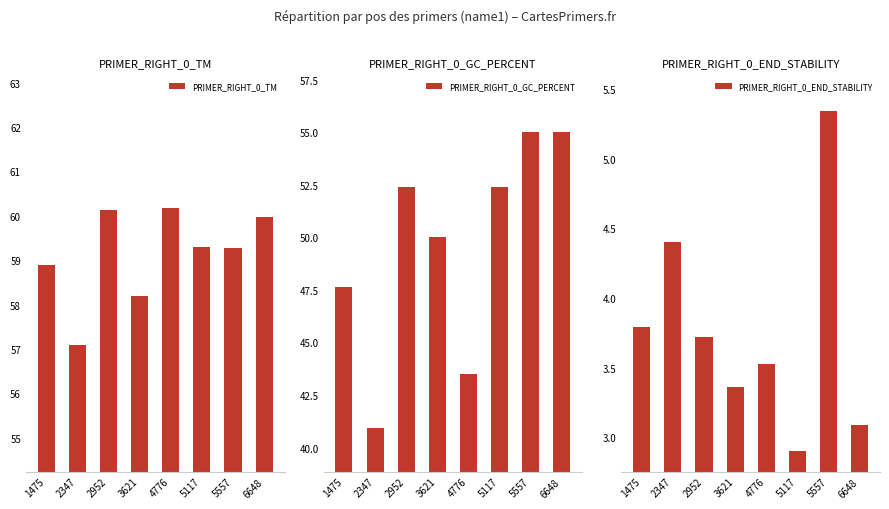

Is the value of PRIMER_RIGHT_0_END_STABILITY at 5117 greater than the value of PRIMER_RIGHT_0_TM at 1475?

No